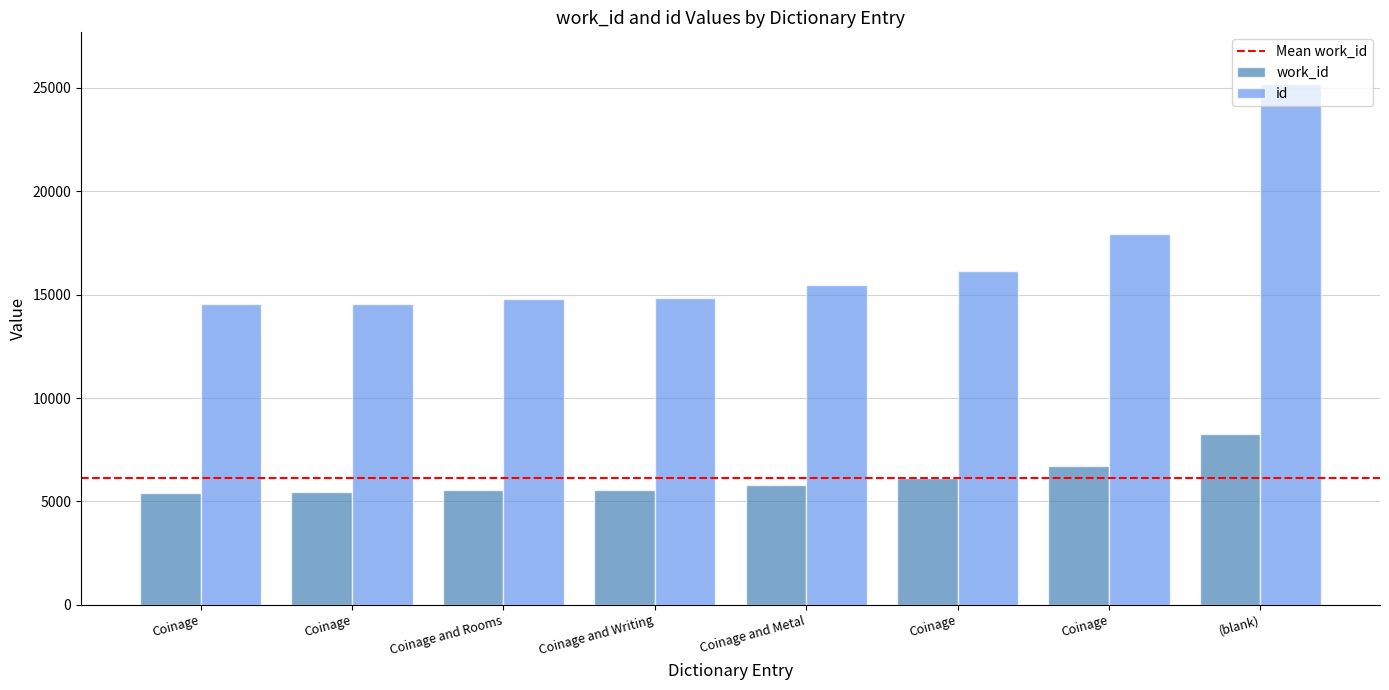

How many groups of bars are there?

8